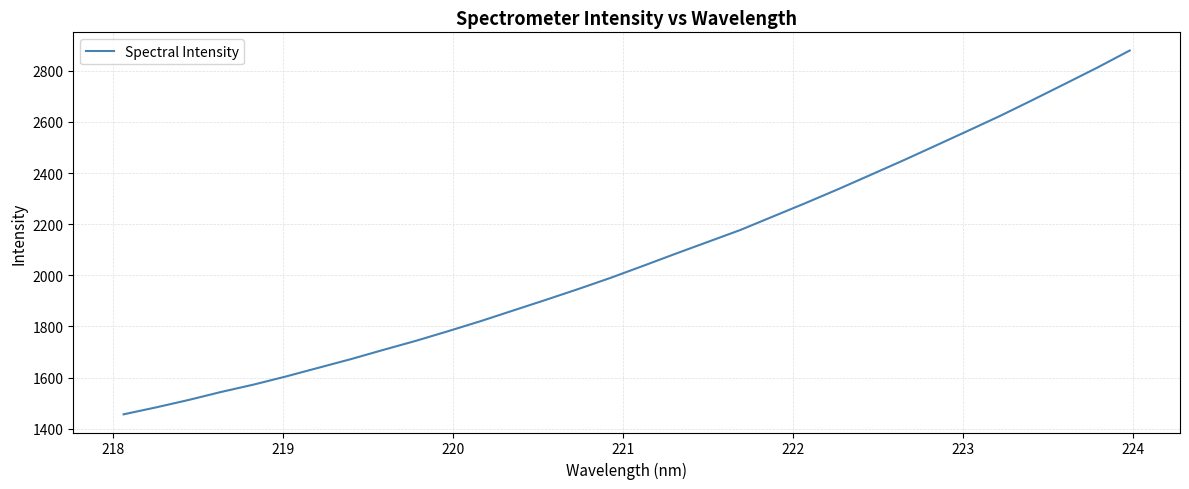

What is the minimum value shown in the chart?

1456.6